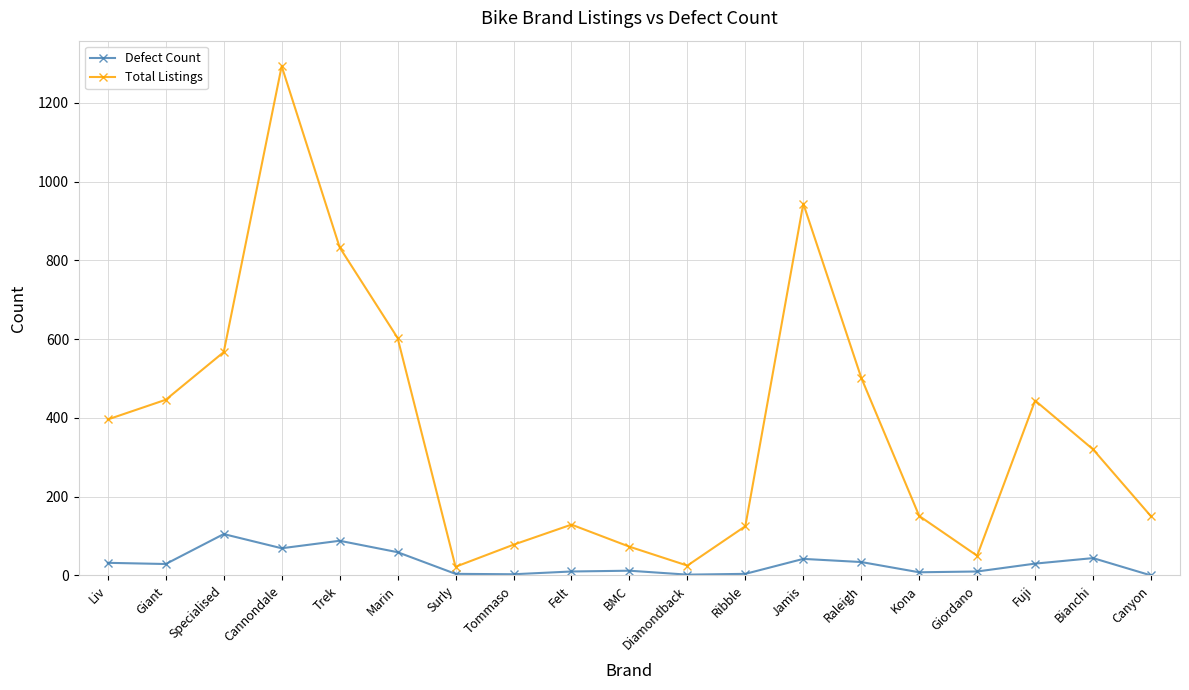

True or false: Total Listings and Defect Count intersect in this chart.

False